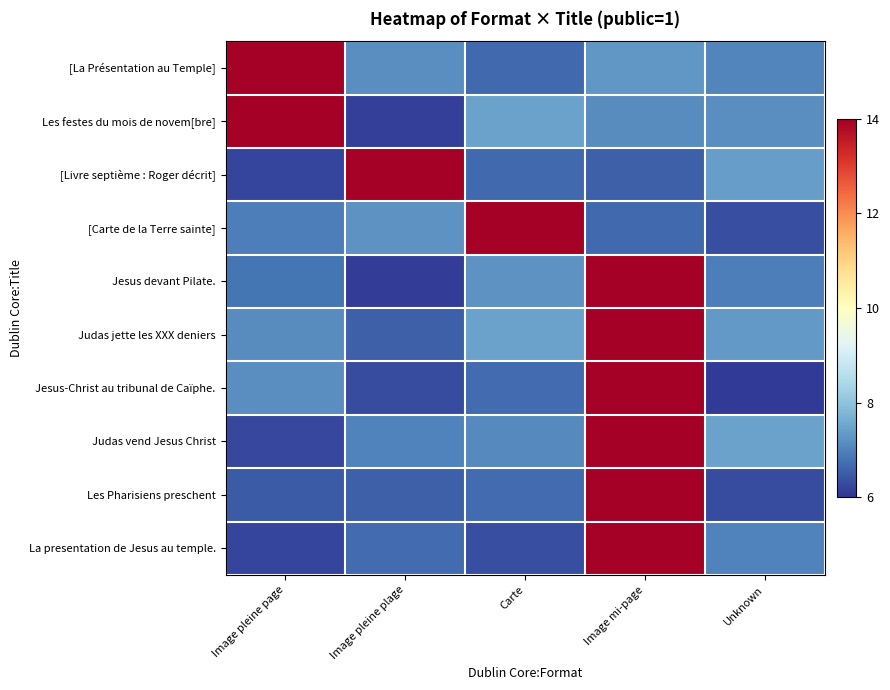

Between Image pleine page and Unknown, which series saw the biggest shift?

[La Présentation au Temple]